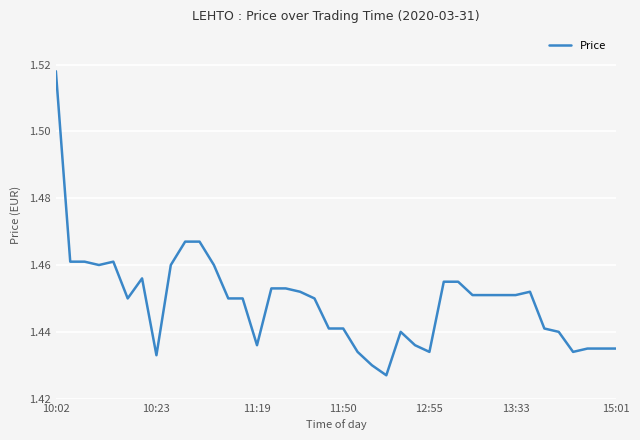

How many lines are shown in the chart?

1